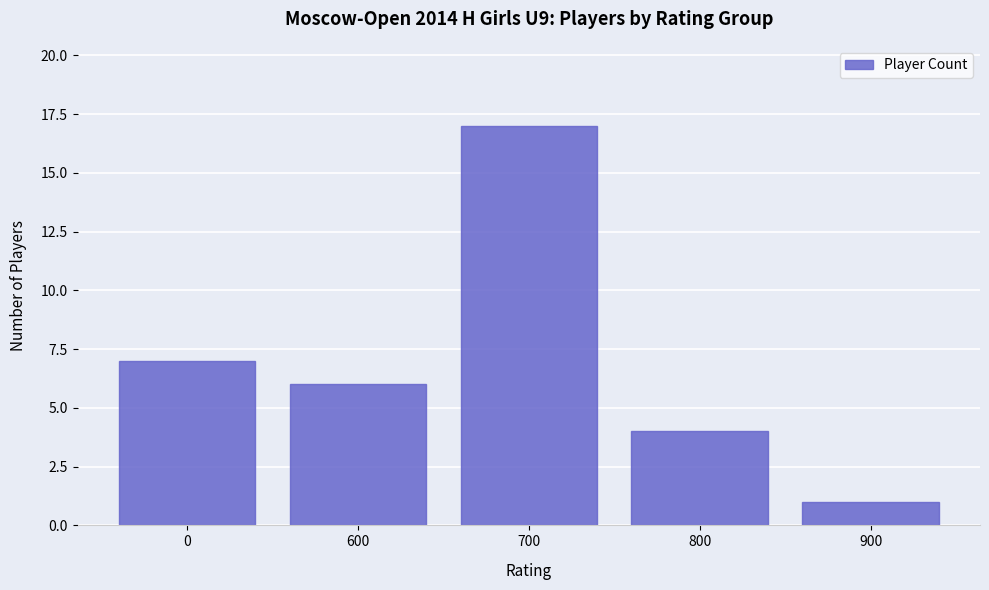

Is it true that the value at 900 is 1?

True